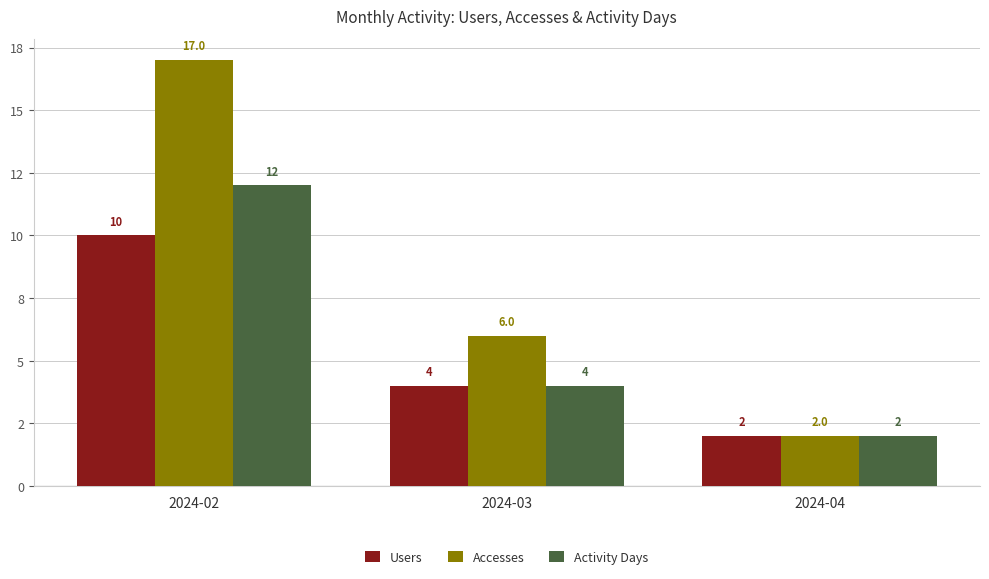

What are all the series names shown in the legend?

Users, Accesses, Activity Days